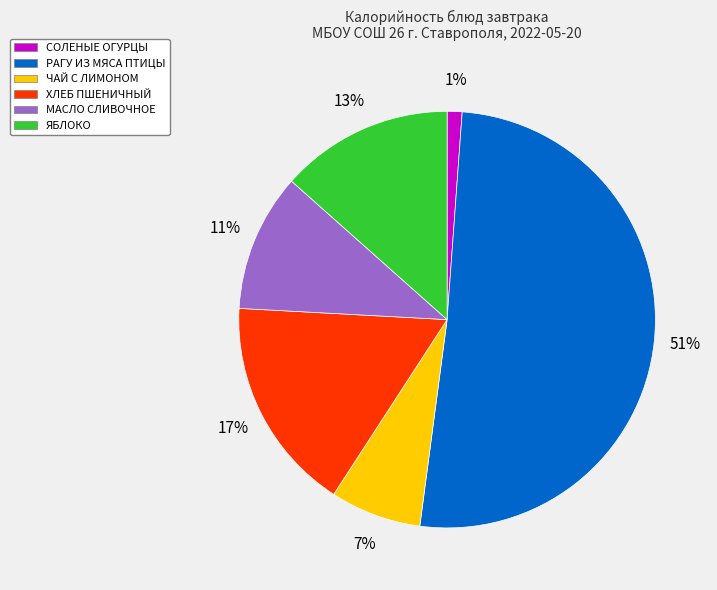

Does any single category account for the majority?

Yes